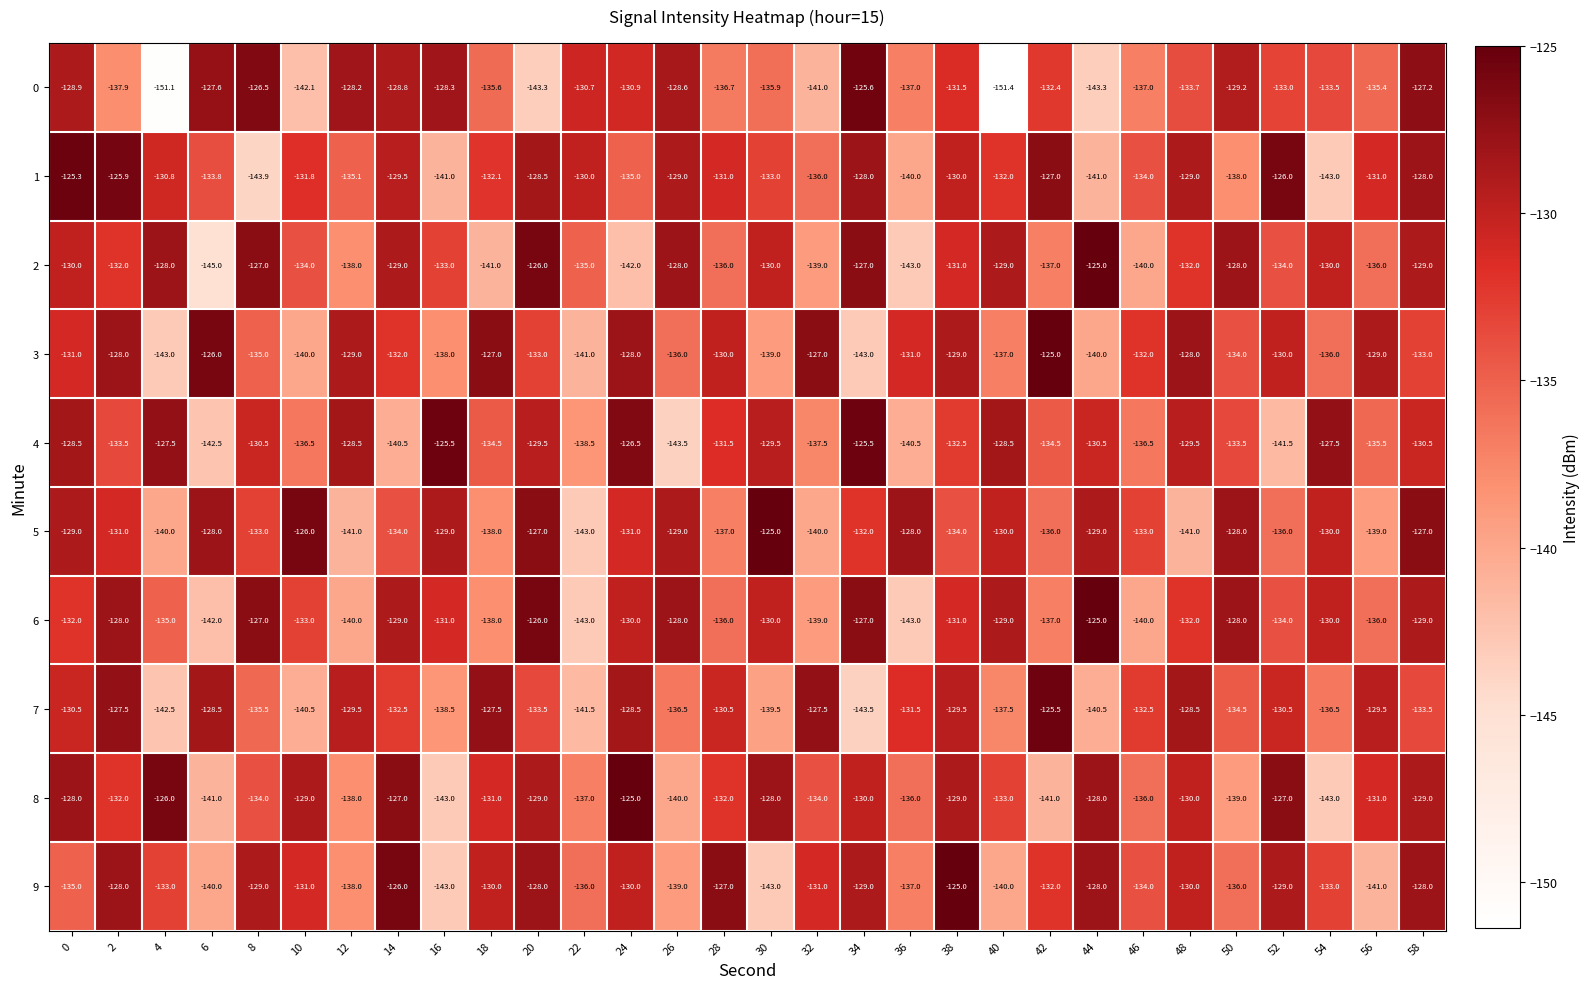

What is the minimum value shown in the chart?

-151.4